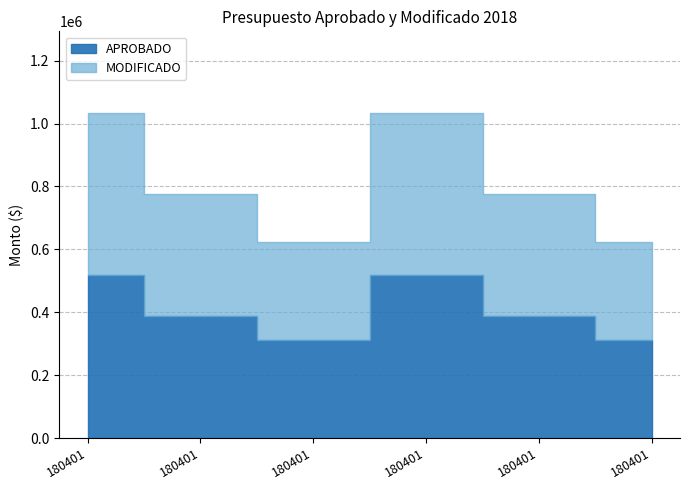

Reading right to left, transcribe all the data shown in this chart.

APROBADO: 312226.4	387943.6	517260.0	312226.4	387943.6	517260.0
MODIFICADO: 624452.8	775887.2	1034520.0	624452.8	775887.2	1034520.0